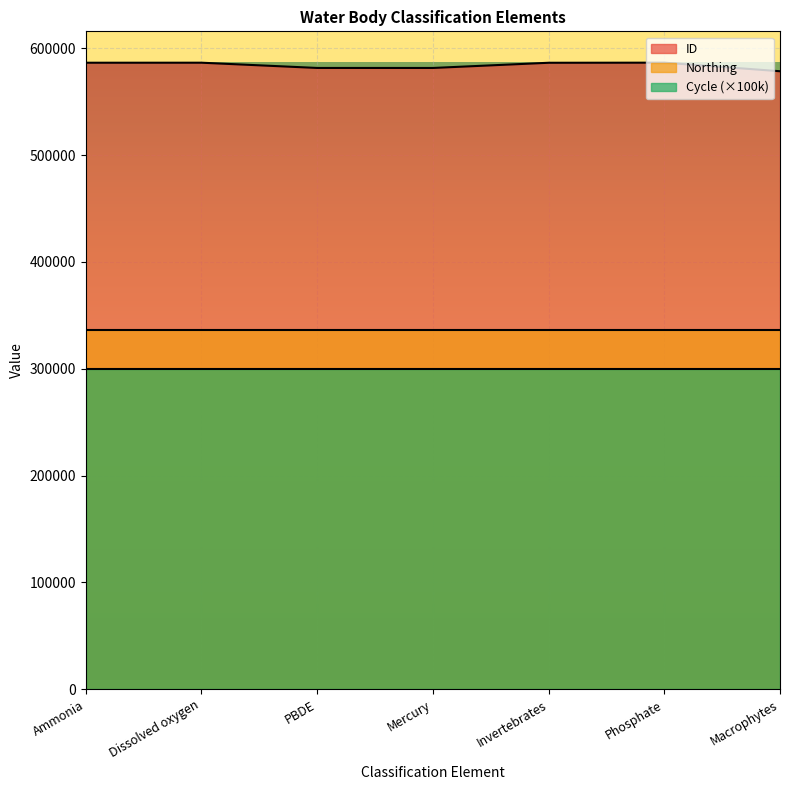

The ID series shows 244684 at Phosphate. True or false?

False